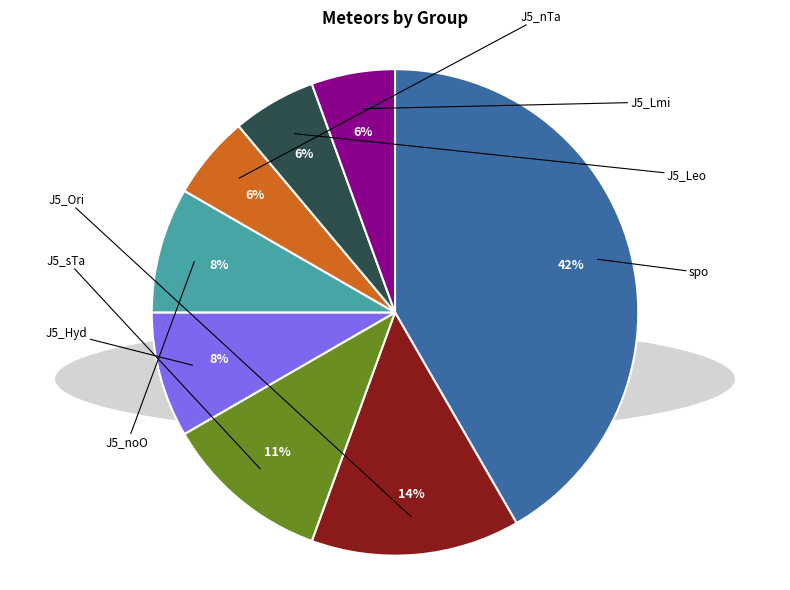

Which category has the biggest portion of the pie?

spo